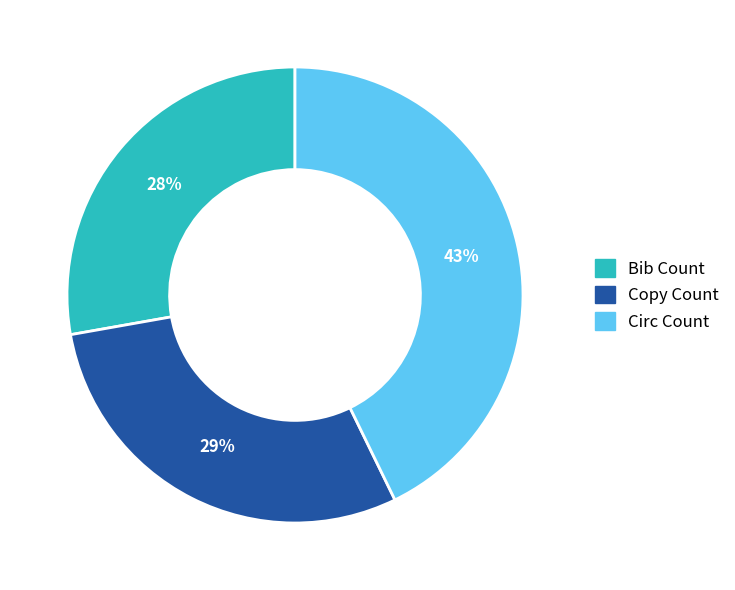

To the nearest percent, what is the average slice percentage?

33%